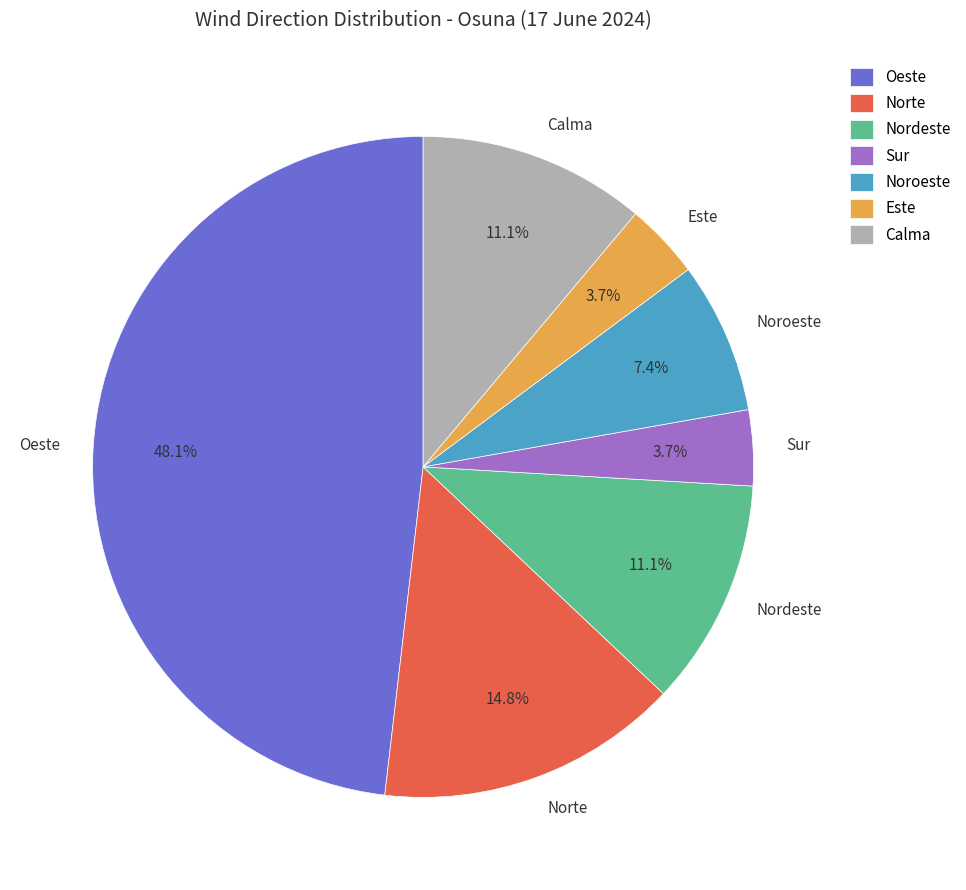

Does Nordeste account for over 50% of the chart?

No